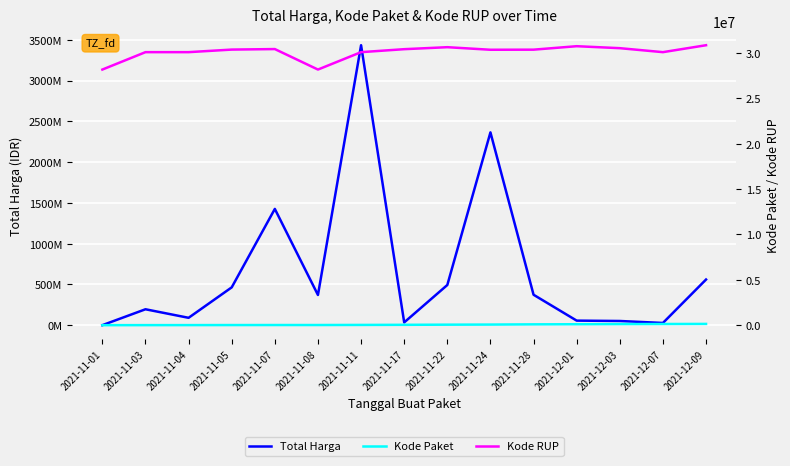

The Kode Paket series shows 31636 at 2021-11-28. True or false?

False